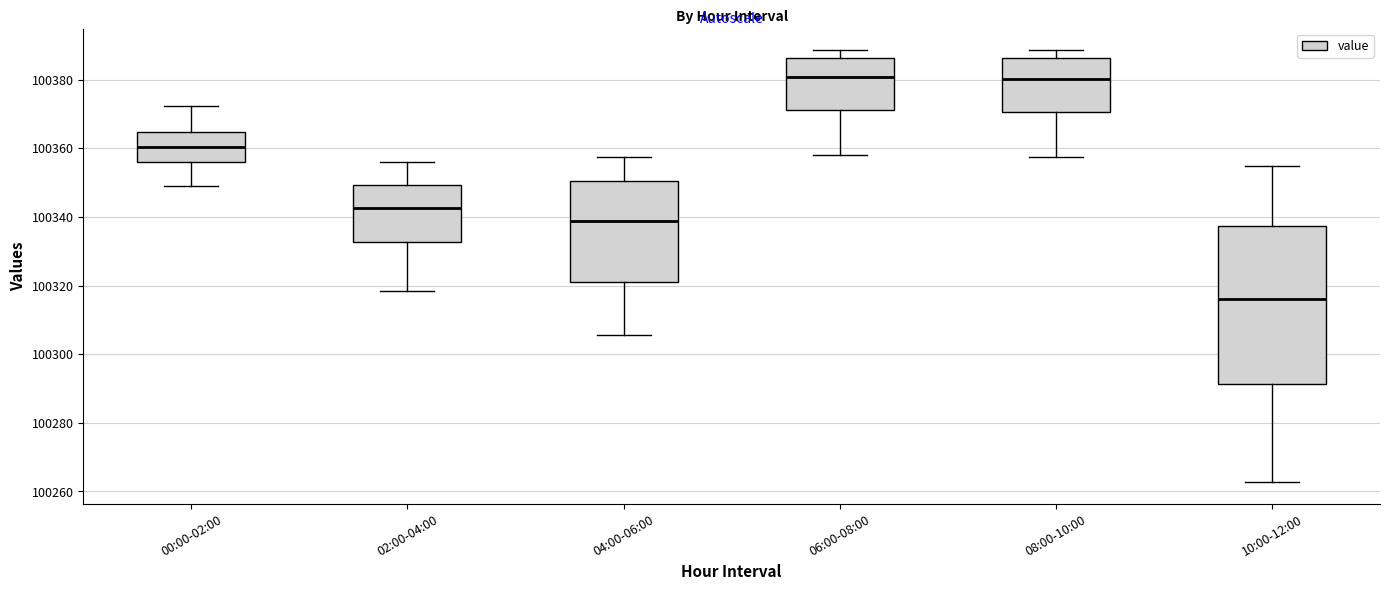

Reading left to right, read every box against the y-axis: the position of its median line, the range the box covers, and the ends of its whiskers. The values are not printed on the chart, so give them approximately, as read against the axis.

00:00-02:00: median 100360, box 100356 to 100364, whiskers 100348 to 100372
02:00-04:00: median 100342, box 100332 to 100350, whiskers 100318 to 100356
04:00-06:00: median 100338, box 100322 to 100350, whiskers 100306 to 100358
06:00-08:00: median 100380, box 100372 to 100386, whiskers 100358 to 100388
08:00-10:00: median 100380, box 100370 to 100386, whiskers 100358 to 100388
10:00-12:00: median 100316, box 100292 to 100338, whiskers 100262 to 100354